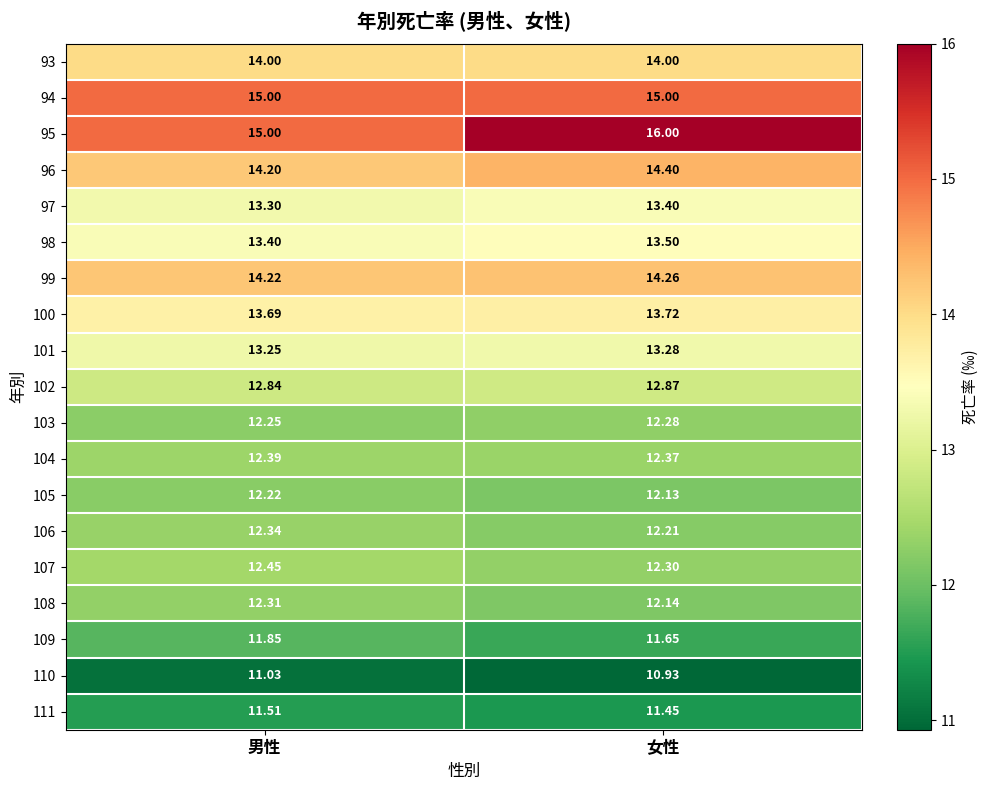

Is the value of 100 at 女性 greater than the value of 96 at 女性?

No